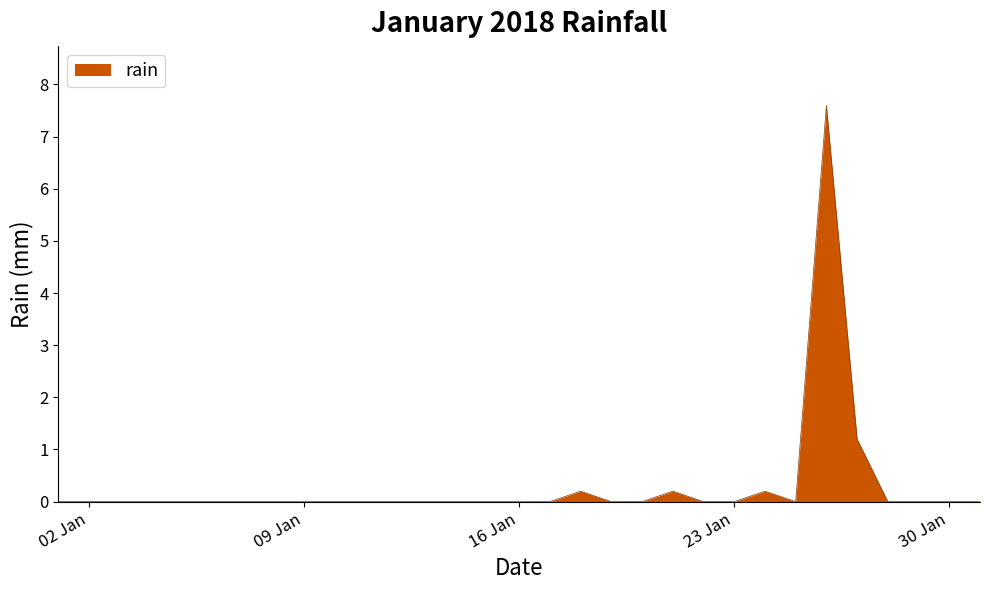

What is the difference between the maximum and minimum values?

7.6